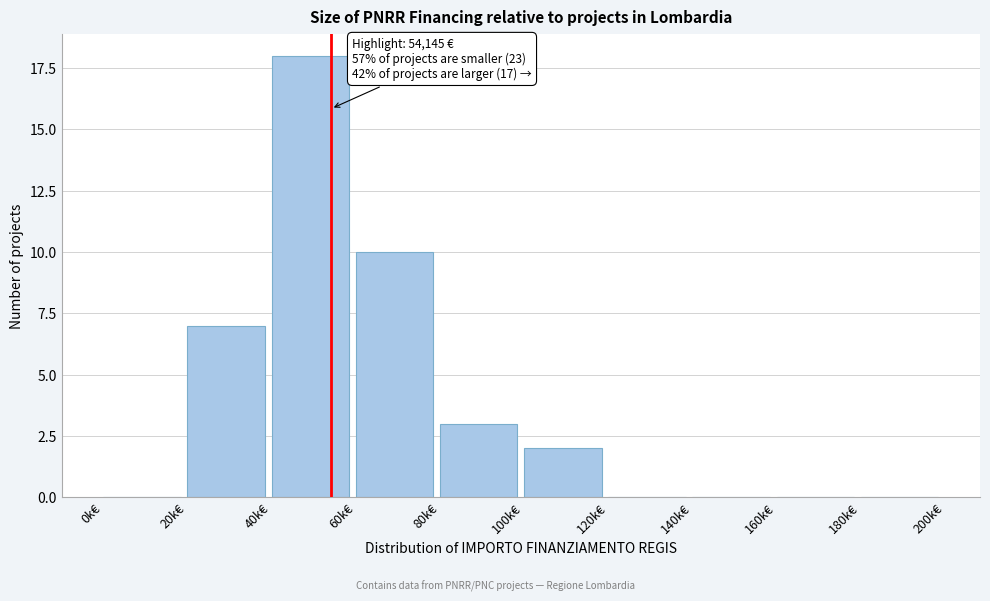

Reading left to right, what are all the values shown in this chart?

0k€=0	20k€=7	40k€=18	60k€=10	80k€=3	100k€=2	120k€=0	140k€=0	160k€=0	180k€=0